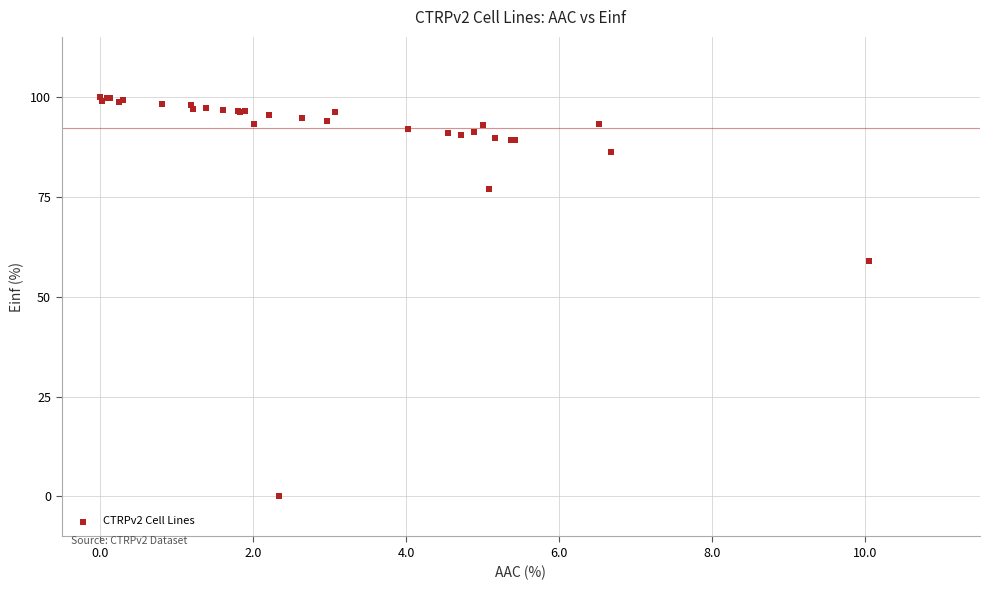

What Y value in the scatter plot is closest to 50?

59.0